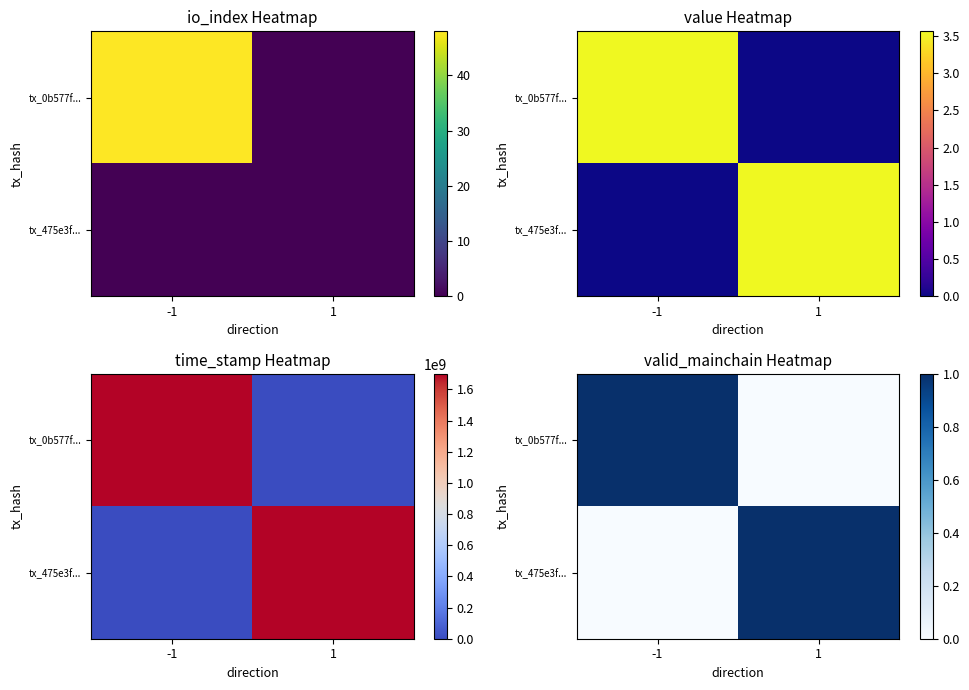

What value does the tx_0b577f... series have at -1?

1